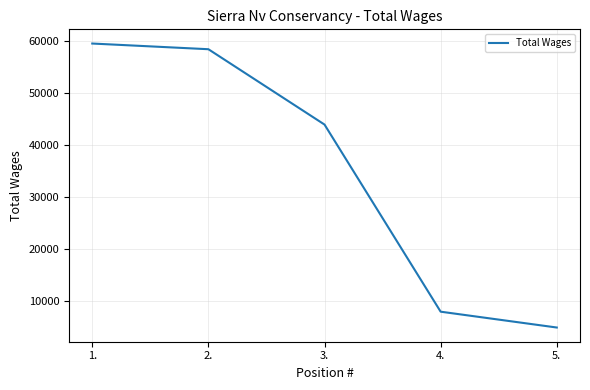

List the labels in order of value, smallest first.

5., 4., 3., 2., 1.